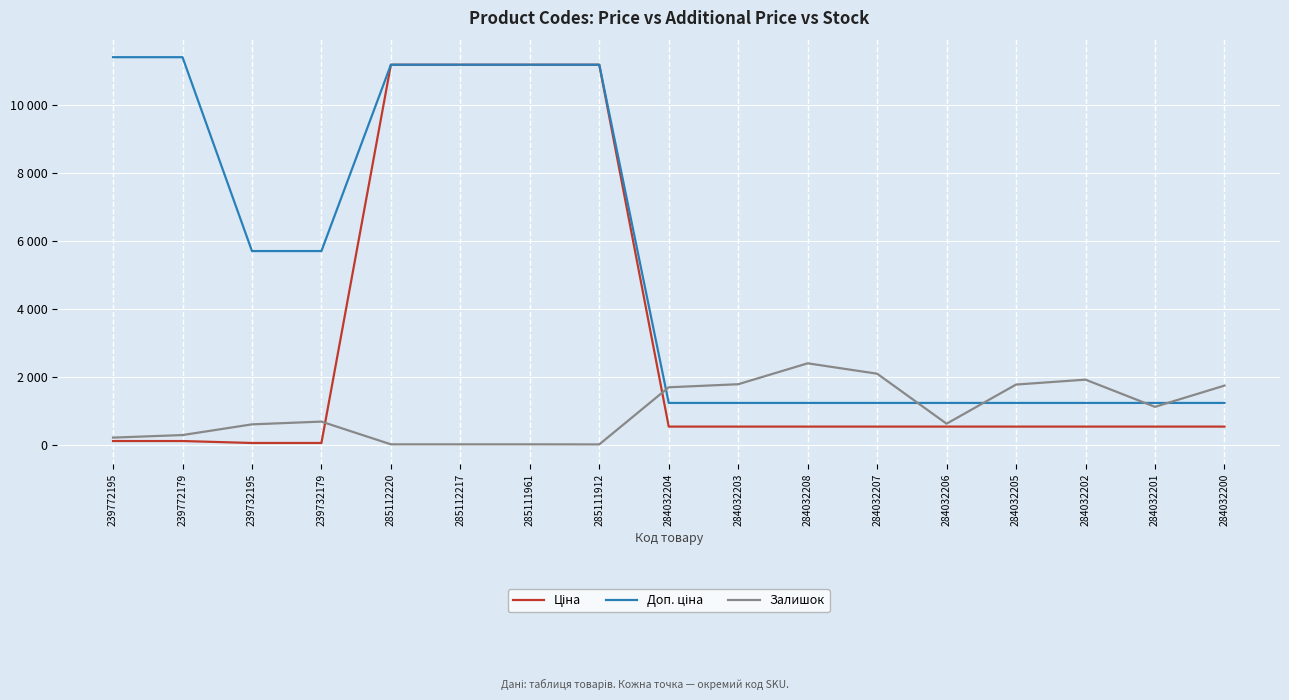

Does the chart have visible grid lines?

Yes